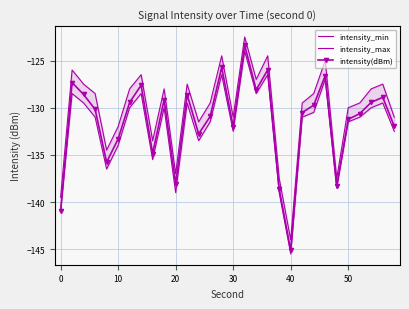

Does the chart have visible grid lines?

Yes